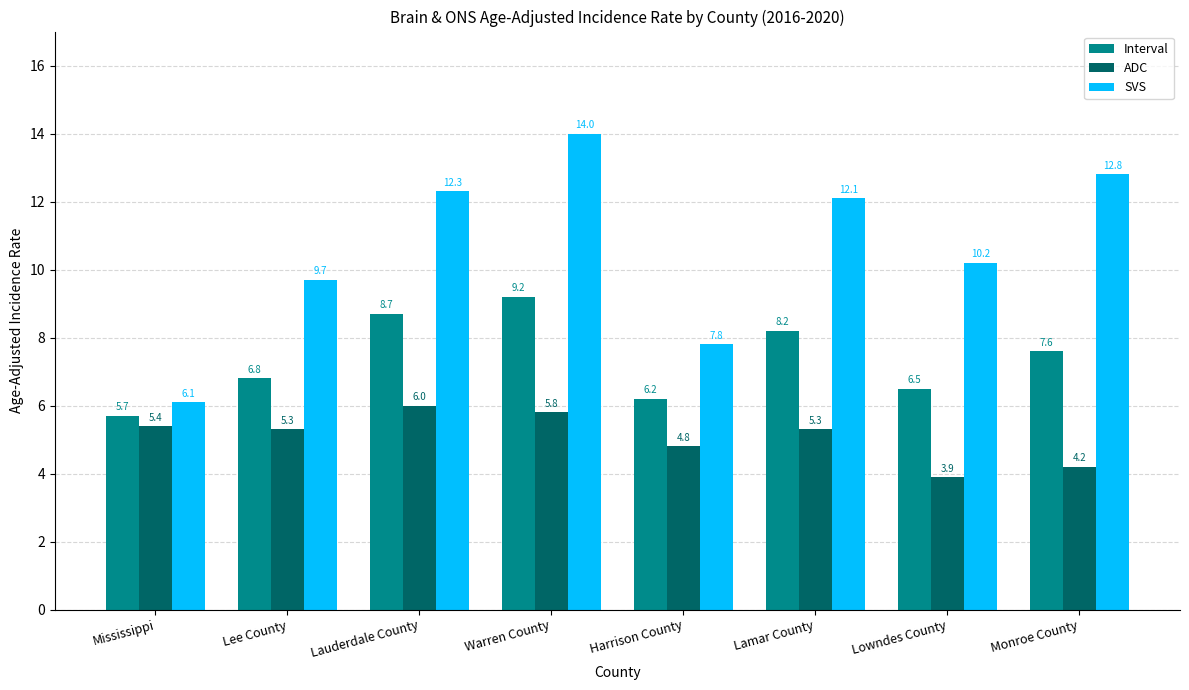

Rank the categories by Interval value from highest to lowest.

Warren County, Lauderdale County, Lamar County, Monroe County, Lee County, Lowndes County, Harrison County, Mississippi